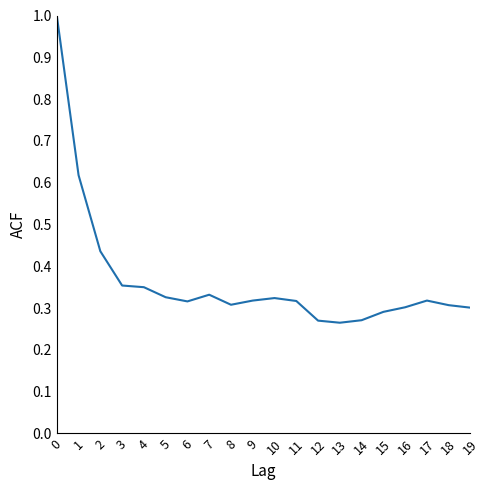

True or false: the data shows 0.3 at 18.

True